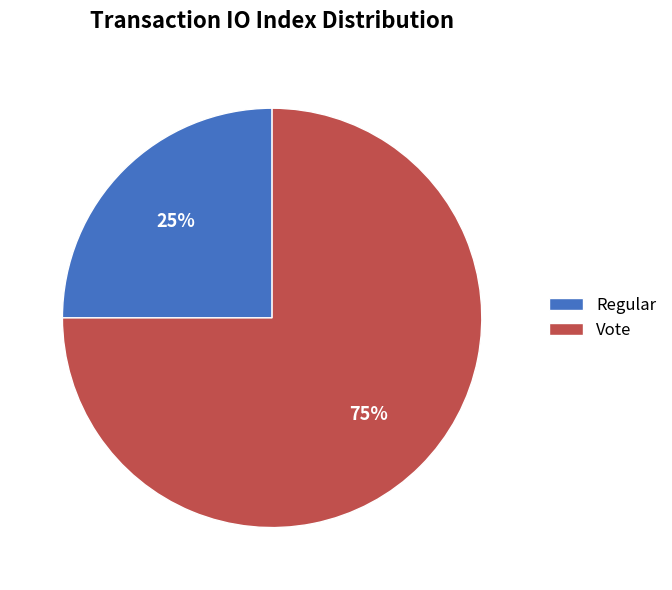

Does Regular account for over 50% of the chart?

No